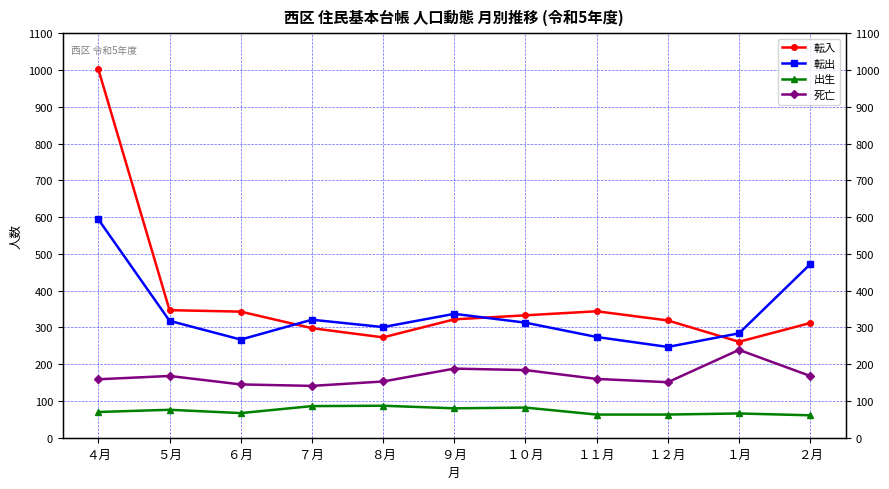

Reading left to right, extract all data points from this chart.

転入: 1002	347	343	298	273	322	333	344	319	261	312
転出: 594	318	267	321	301	337	313	274	247	284	472
出生: 70	76	67	86	87	80	82	63	63	66	61
死亡: 159	168	145	141	153	188	184	160	151	239	168